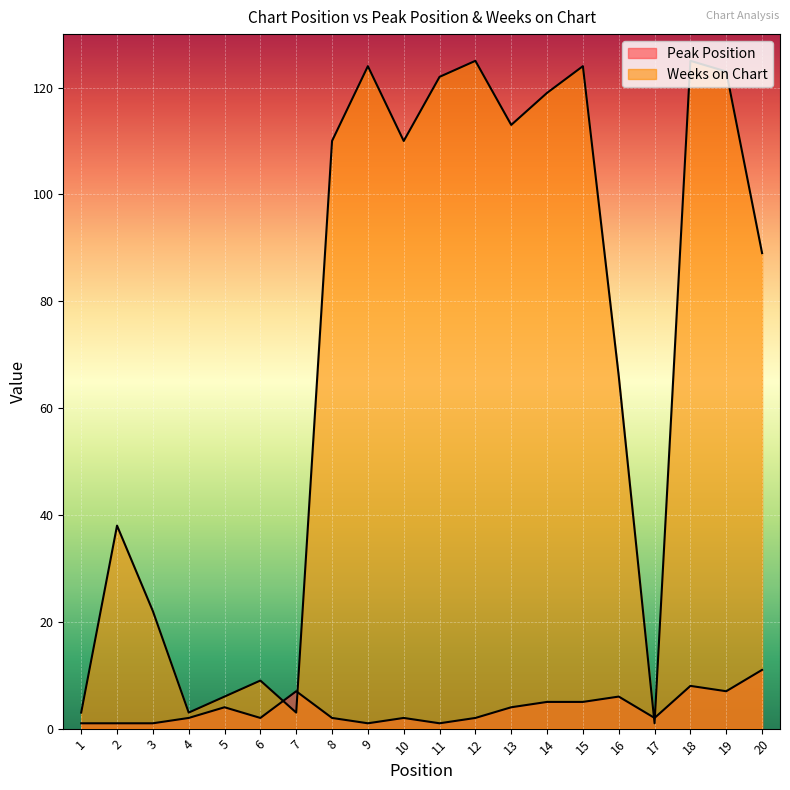

Which series changed the most between 6 and 16?

Weeks on Chart